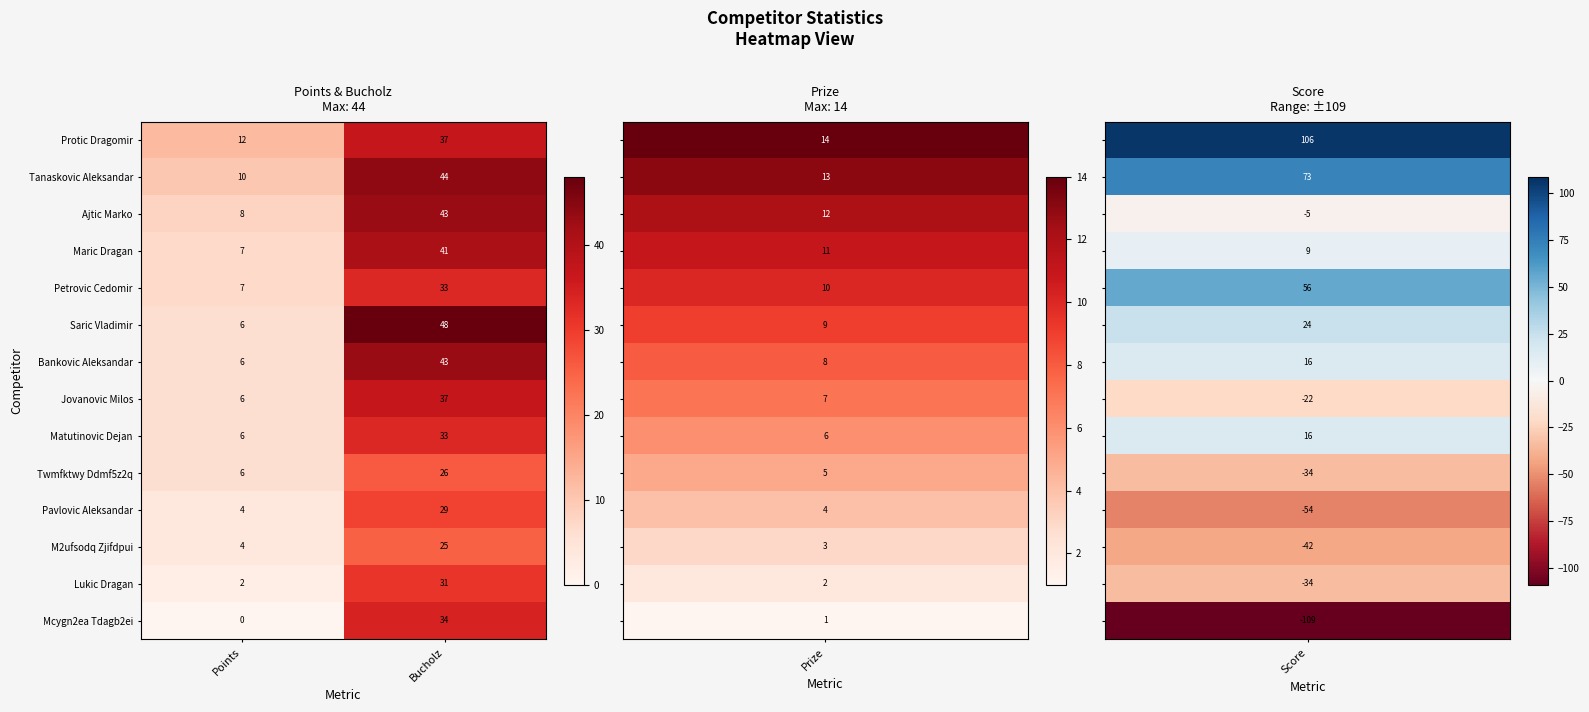

At which label does M2ufsodq Zjifdpui reach its minimum?

Points